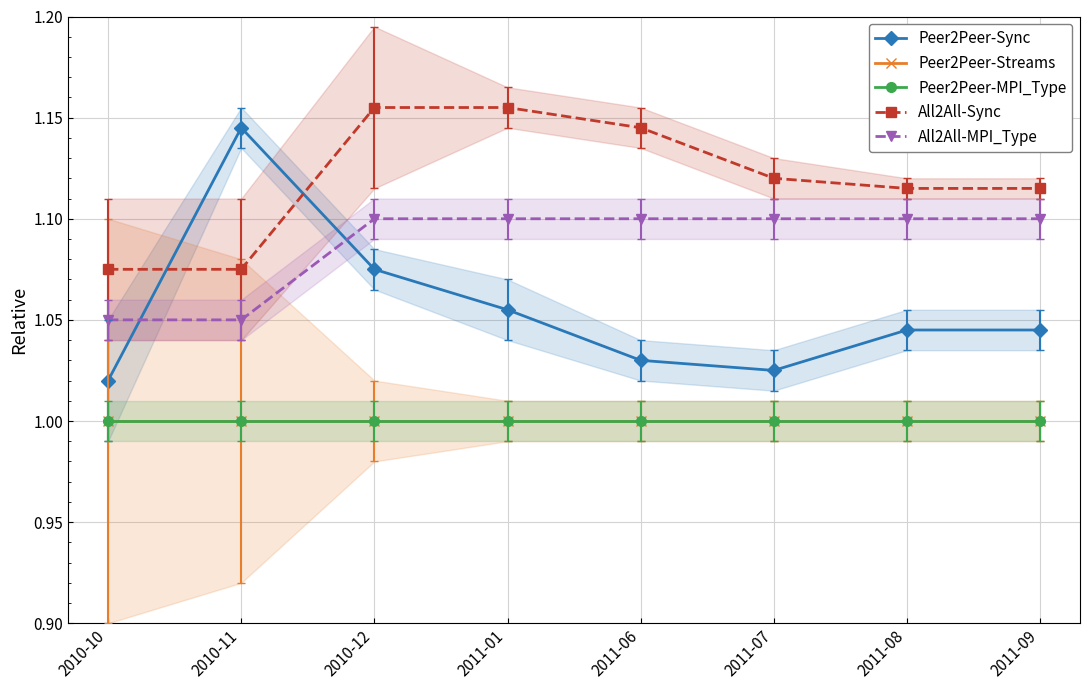

What value does the All2All-MPI_Type series have at 2010-11?

1.1